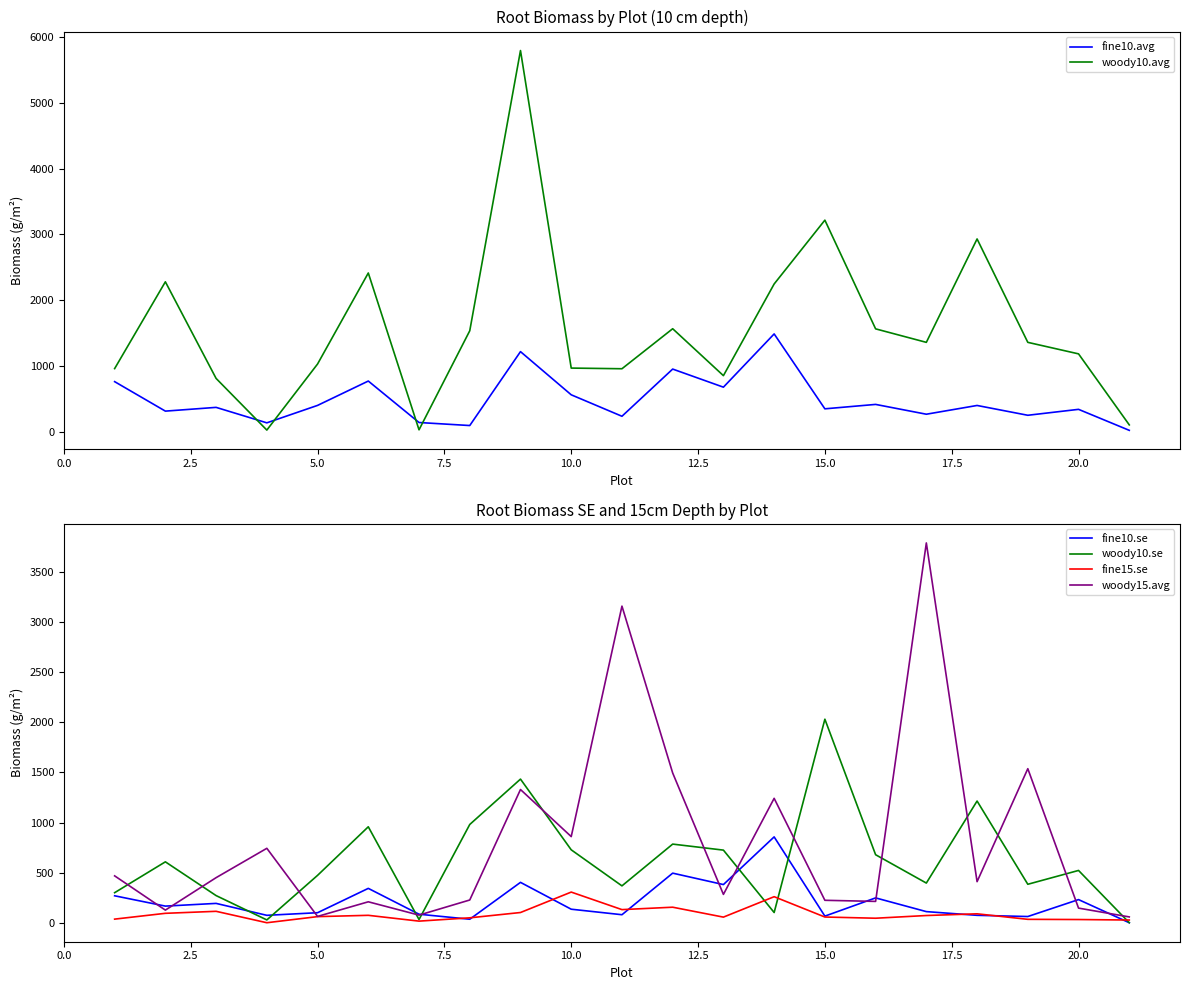

Is it true that woody15.avg equals 382 at 17.5?

False